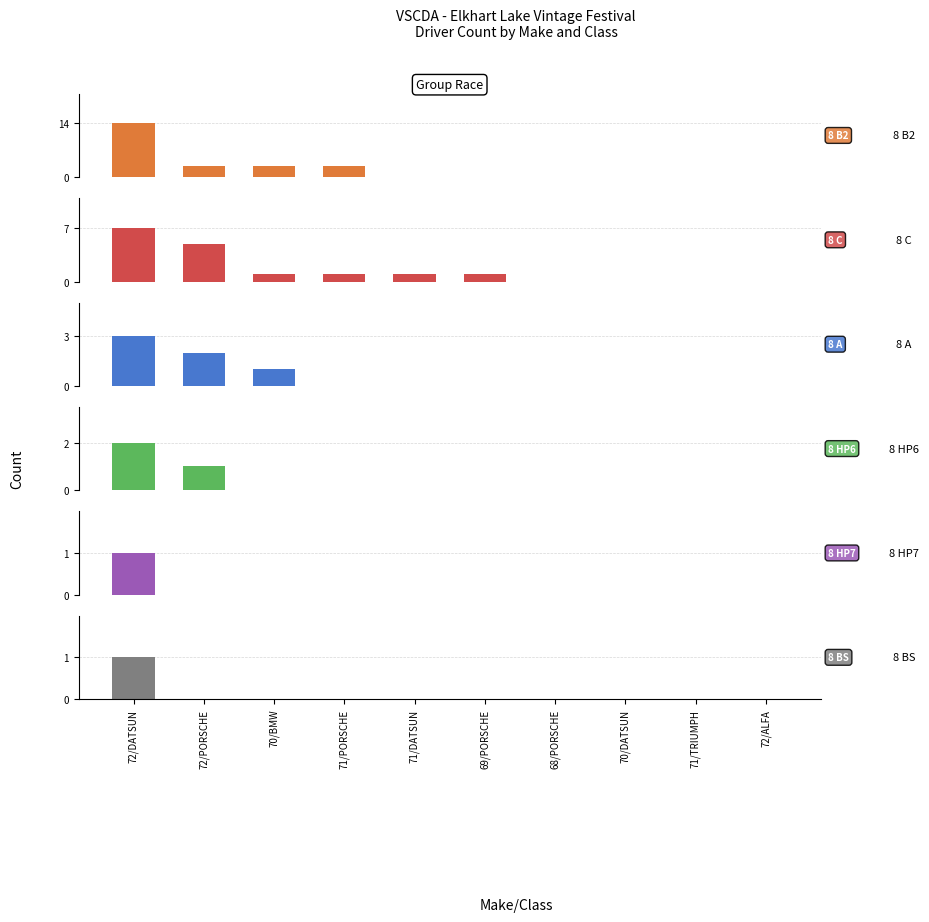

How many 8 HP7 values are between 0 and 1?

10